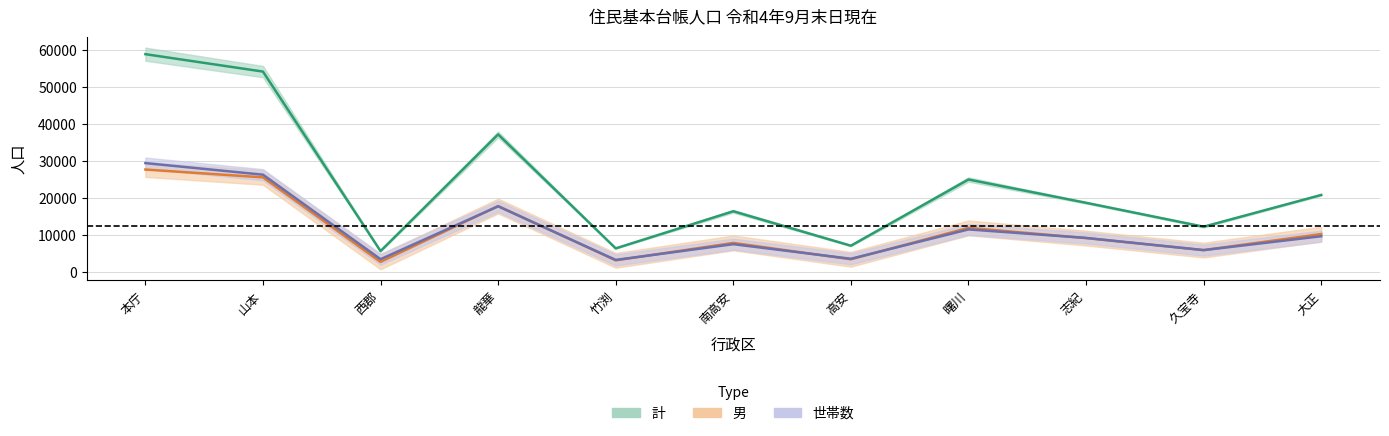

Which series has the widest spread of values?

計